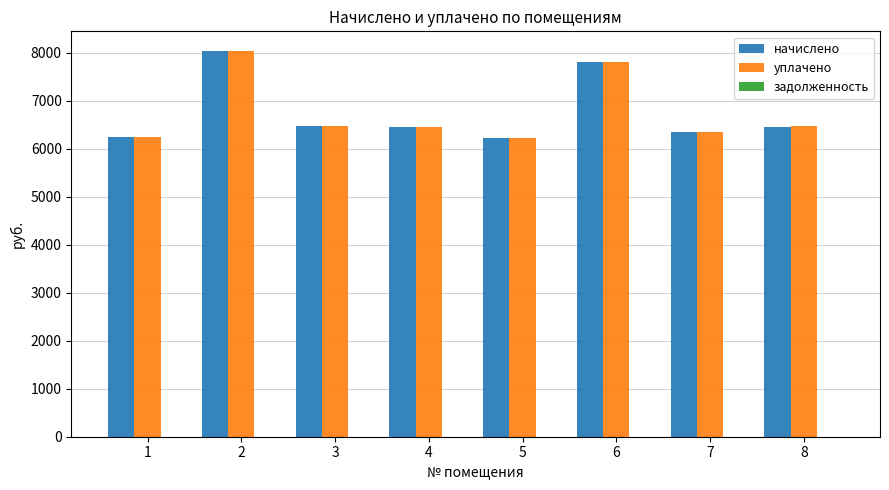

How many bars are there in each group?

2